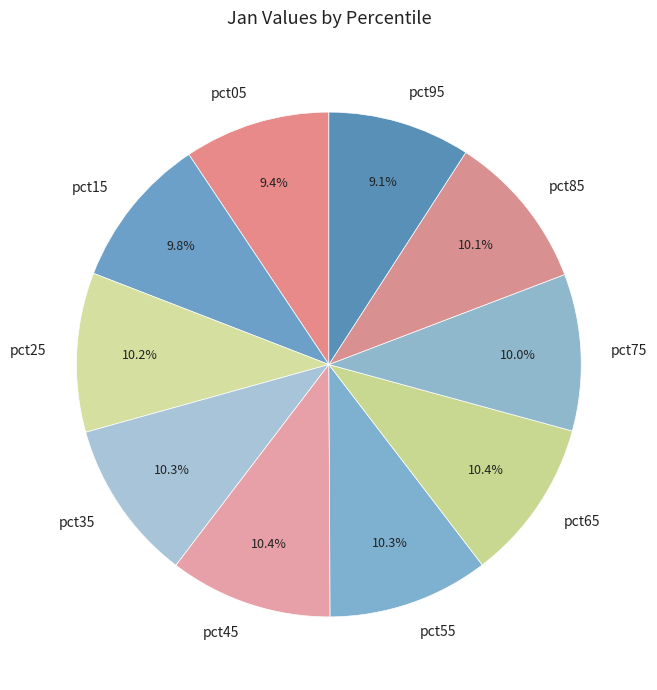

To the nearest percent, what is the average slice percentage?

10%